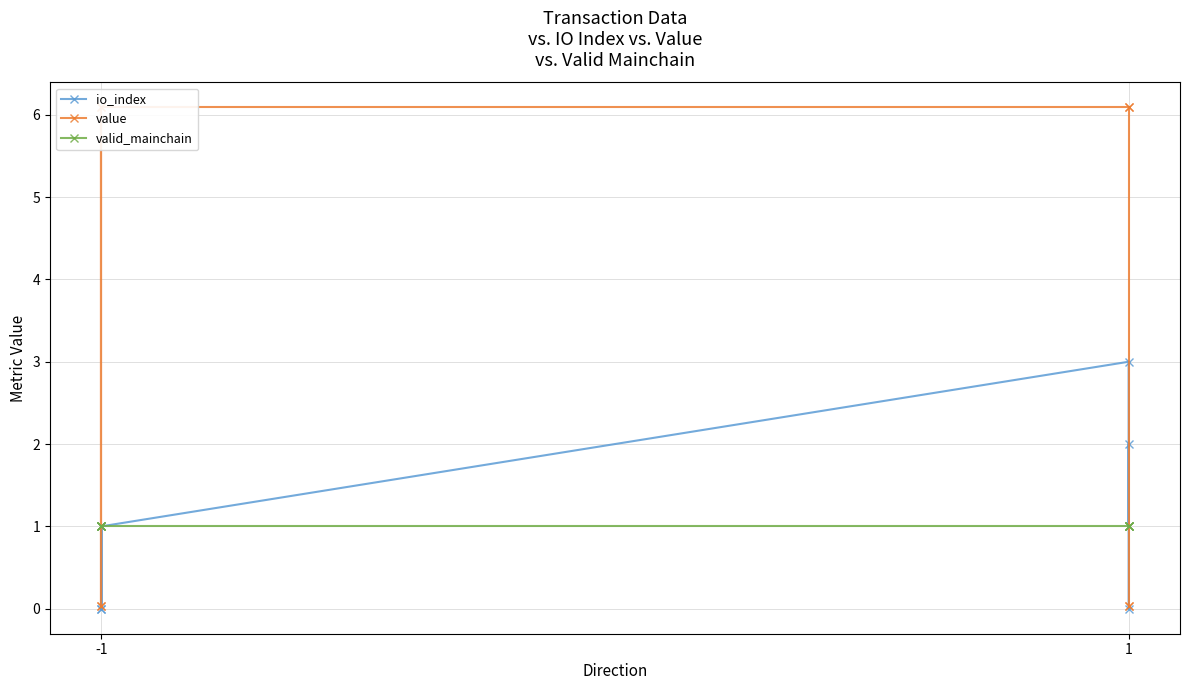

Which series ends up on top after the final intersection of io_index and value?

value